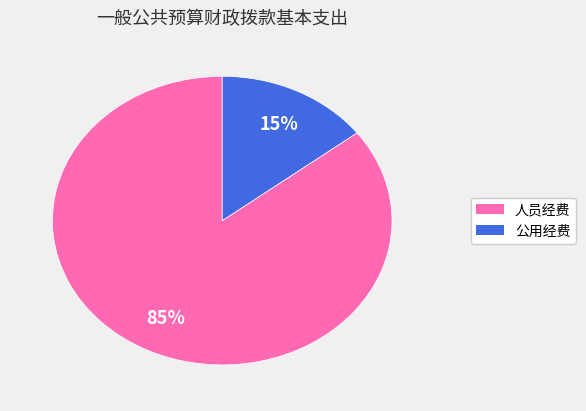

Which category accounts for the majority?

人员经费